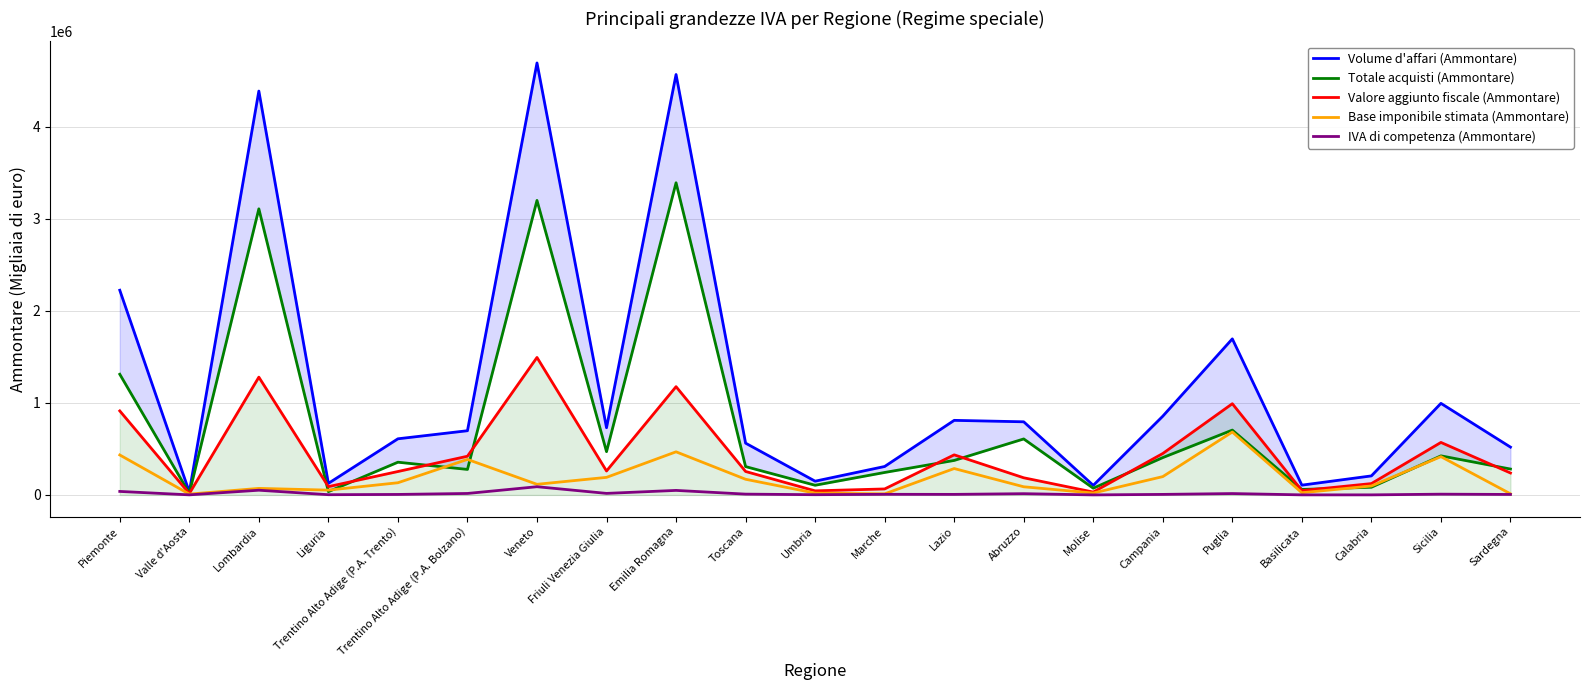

At which label does Valore aggiunto fiscale (Ammontare) reach its minimum?

Valle d'Aosta